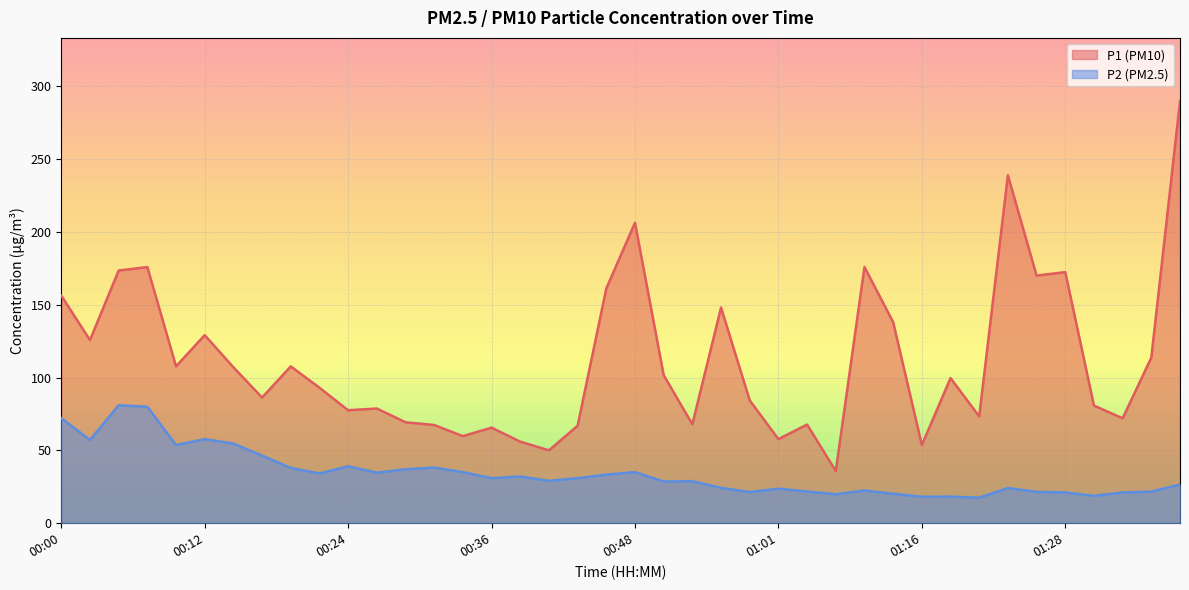

List the series in order of their peak value, lowest first.

P2 (PM2.5), P1 (PM10)